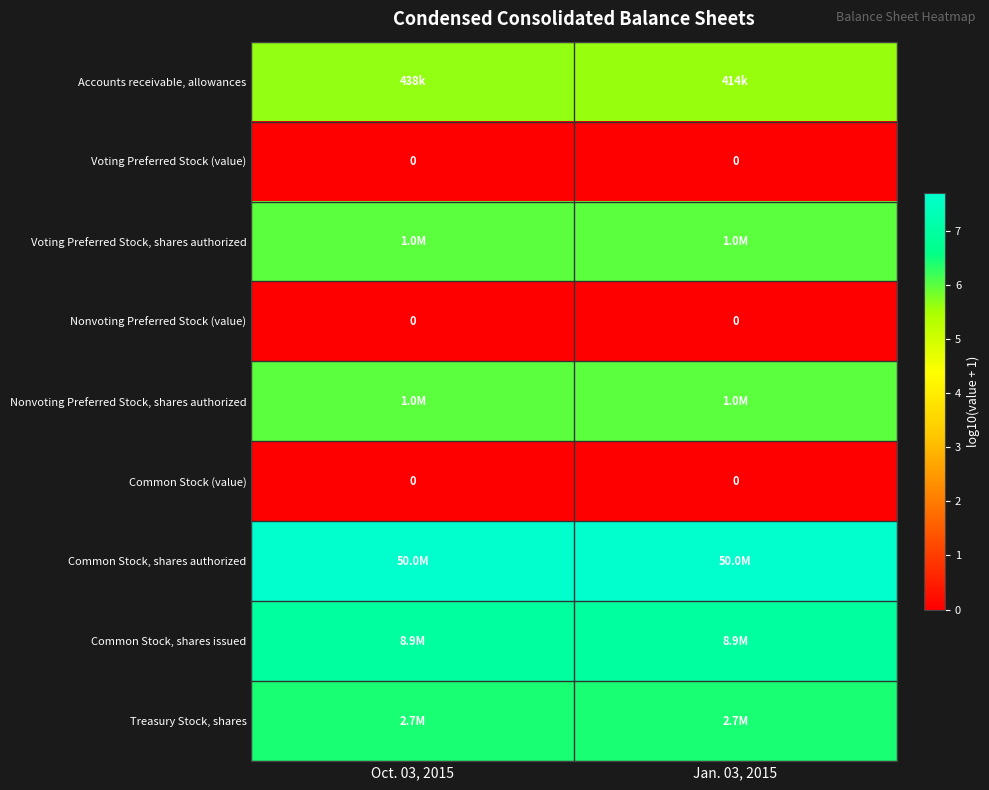

Is it true that Nonvoting Preferred Stock, shares authorized equals 6.0 at Oct. 03, 2015?

True